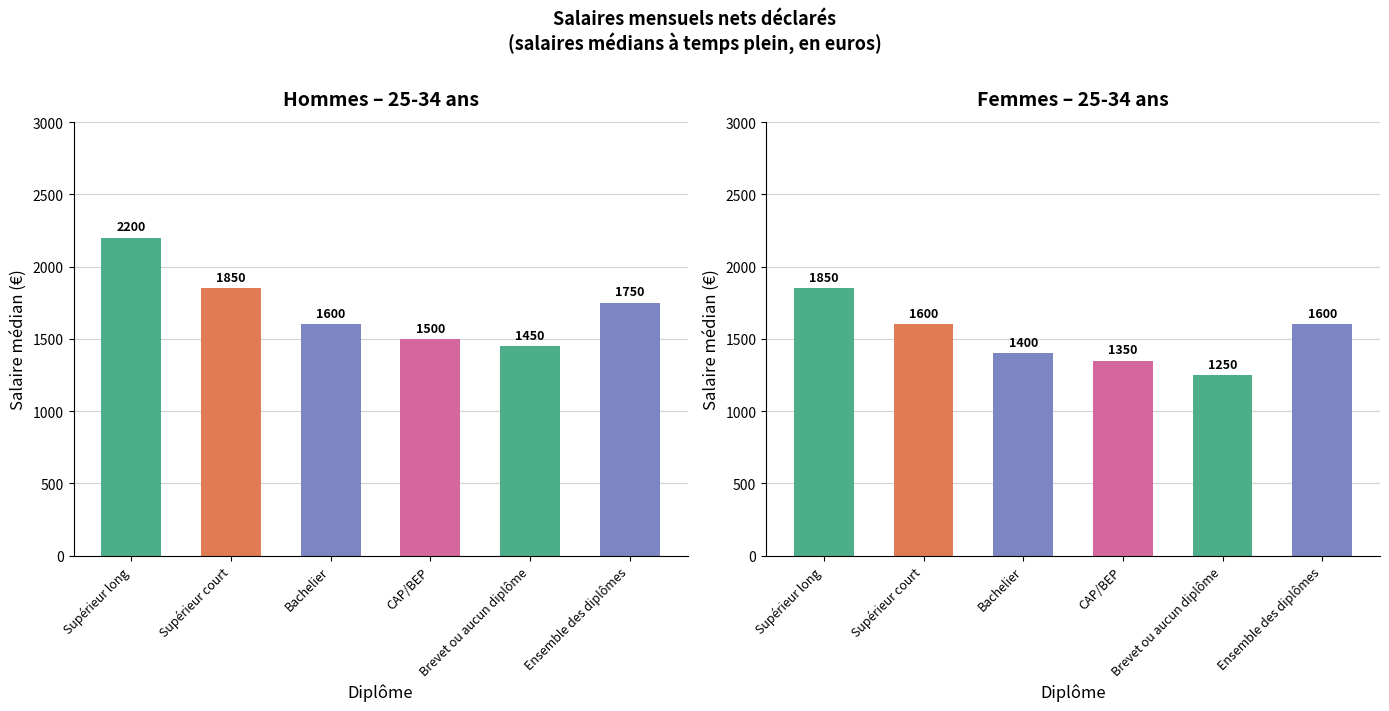

What is the label of the 6th bar from the right?

Supérieur long